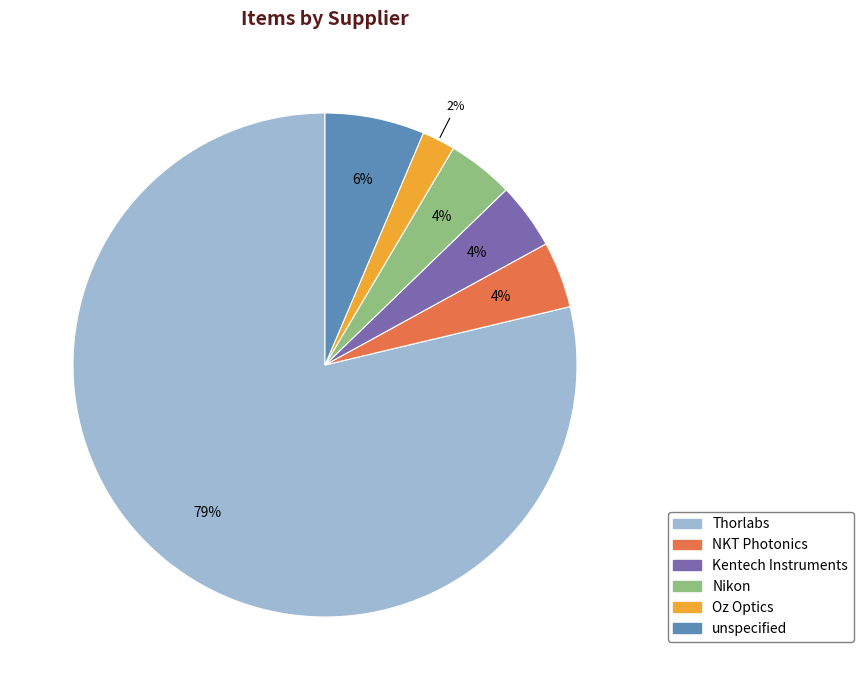

True or false: unspecified accounts for 6% of the total.

True